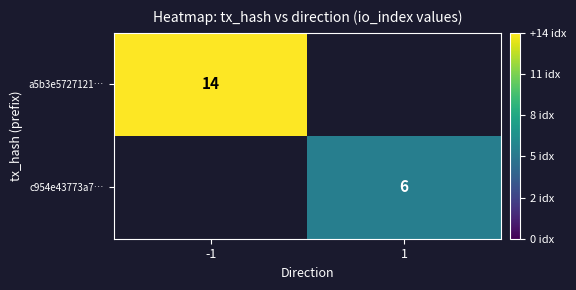

At how many categories does at least one series exceed 11?

1